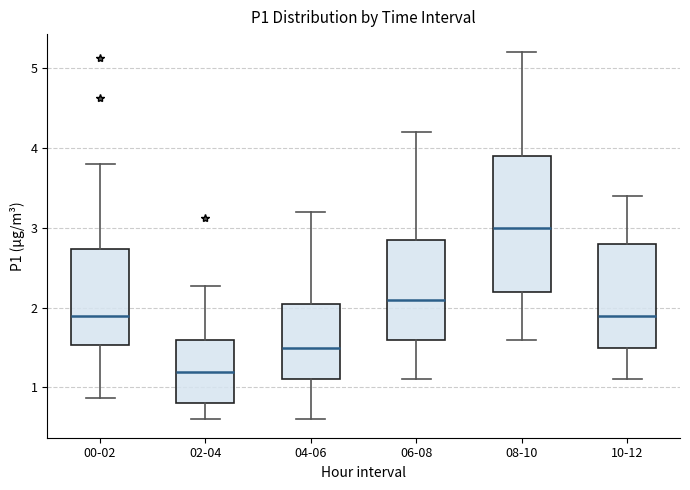

Which box's median line is the lowest?

02-04